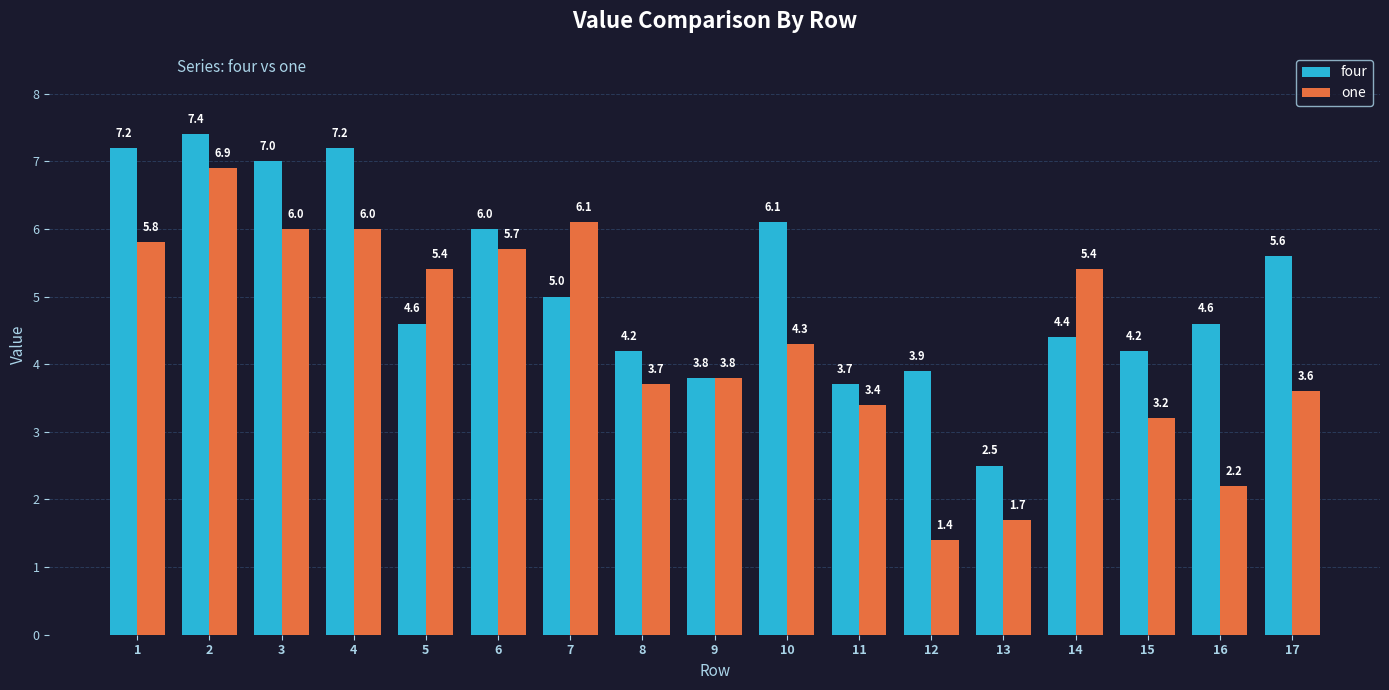

List the labels in order of four value, largest first.

2, 1, 4, 3, 10, 6, 17, 7, 5, 16, 14, 8, 15, 12, 9, 11, 13